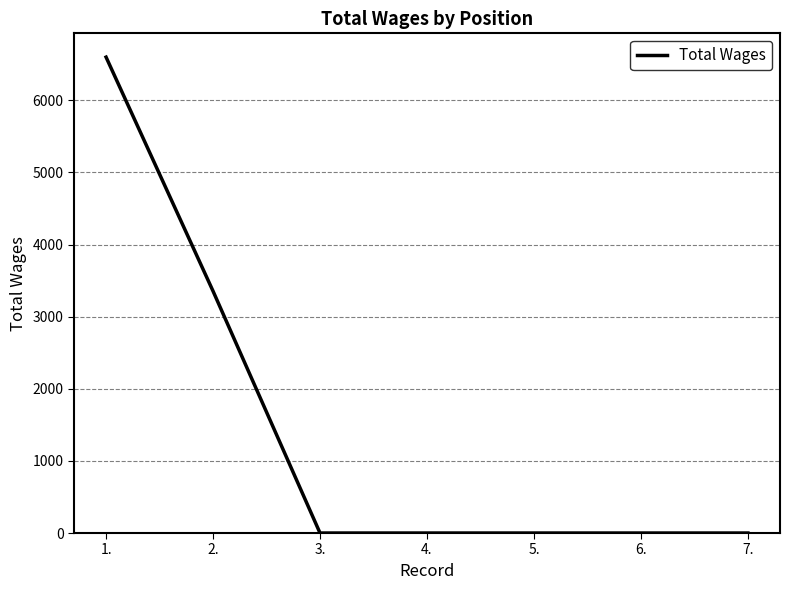

True or false: the data has more than 2 interior local peaks.

False